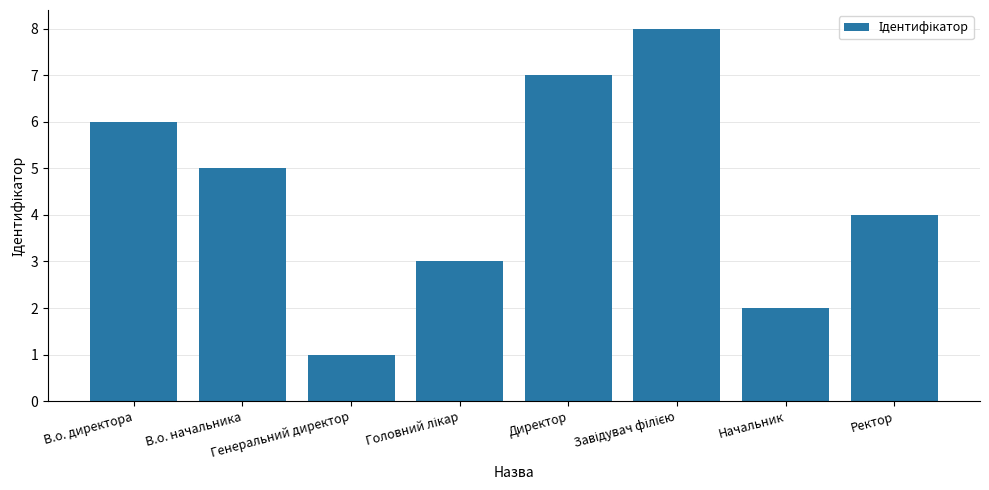

What is the greatest value displayed?

8